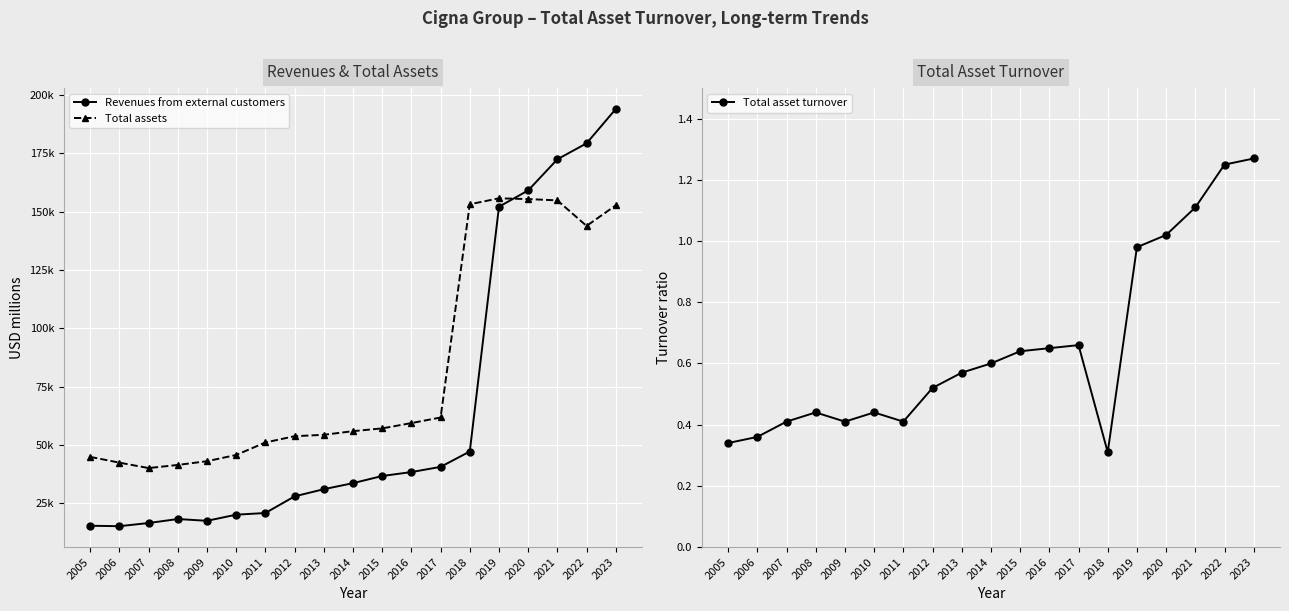

What is the sum of the Total assets values at 2016 and 2018?

212586.0